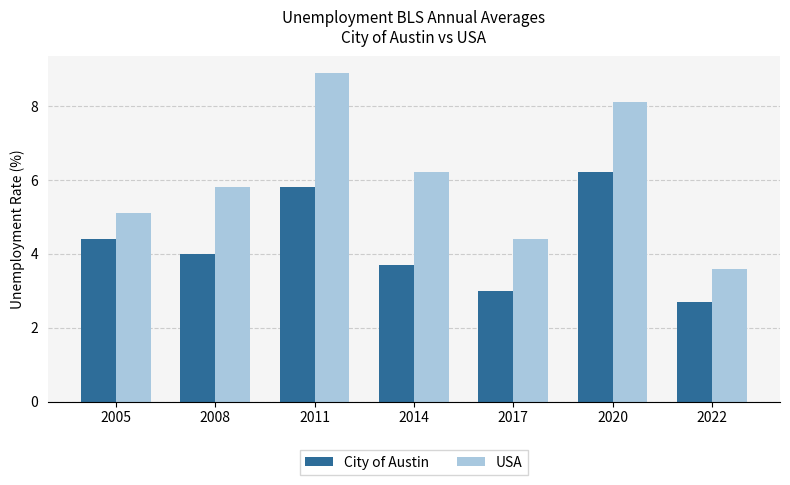

Reading left to right, list all the values displayed in this chart.

City of Austin: 4.4	4.0	5.8	3.7	3.0	6.2	2.7
USA: 5.1	5.8	8.9	6.2	4.4	8.1	3.6